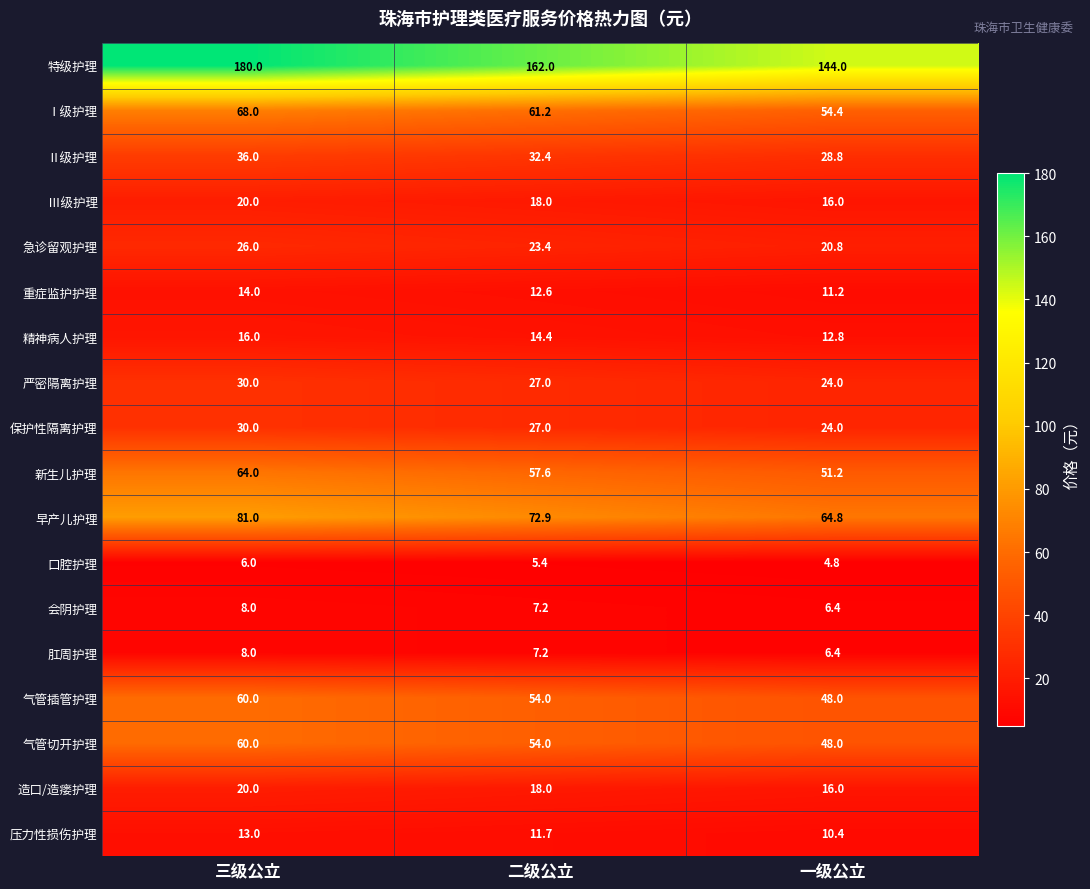

What is the average value of the 急诊留观护理 series?

23.4